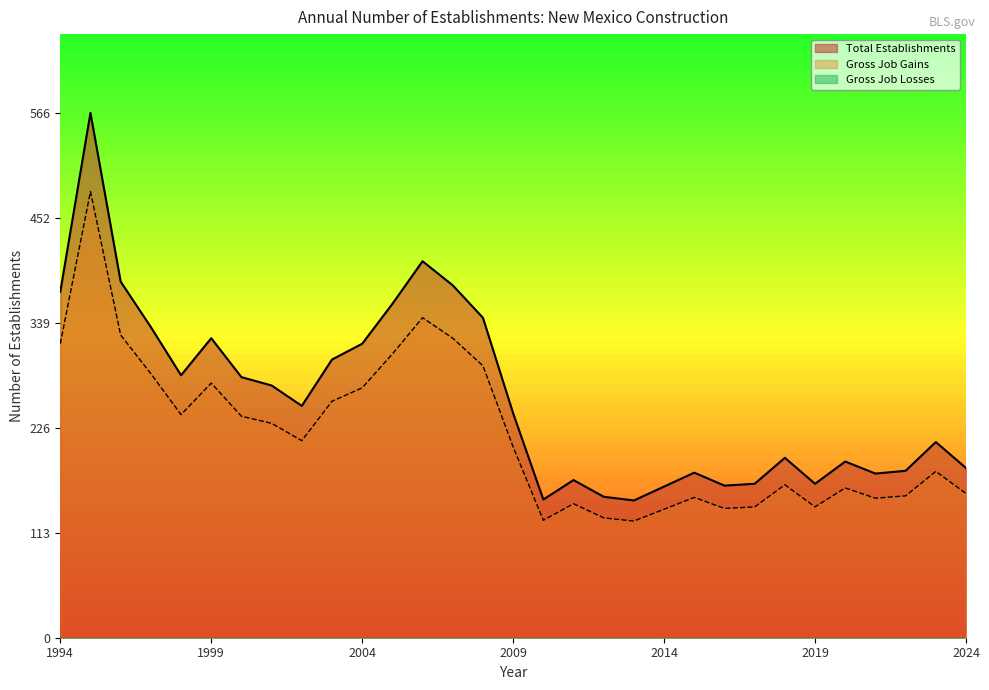

Which has a higher value, 2013 or 1994?

1994